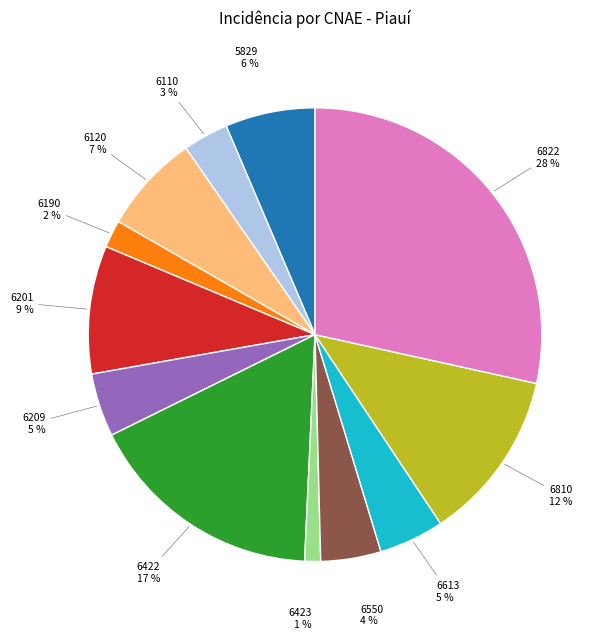

How many segments does this pie chart have?

12